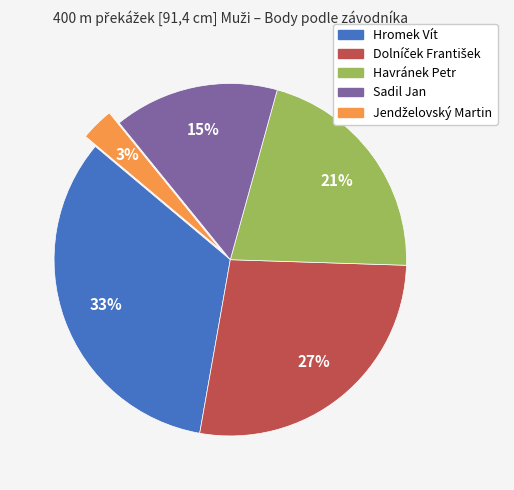

Is Hromek Vít the majority of the pie?

No